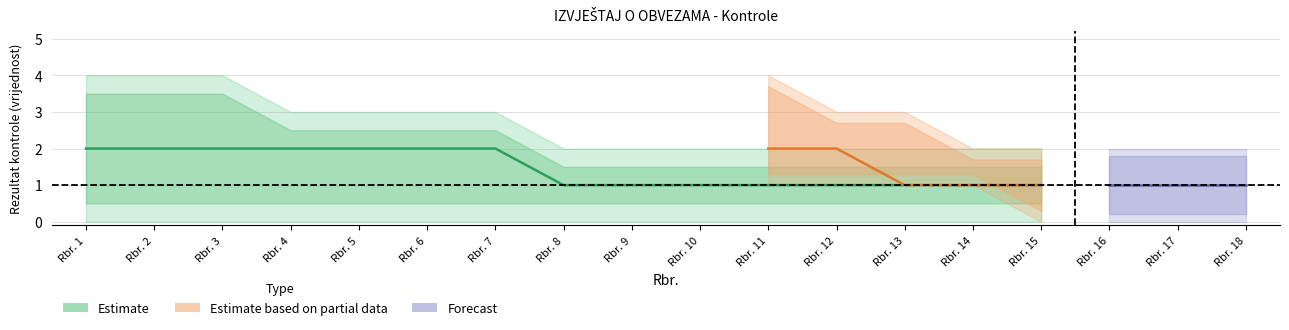

True or false: Estimate_mid has a value of 1 at Rbr. 15.

True